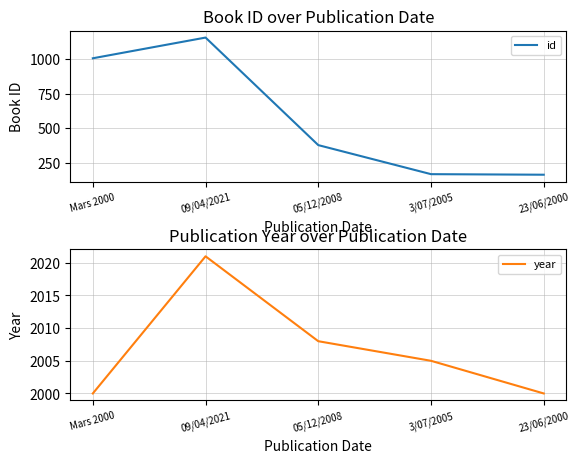

How many data points in year are above 2005?

2